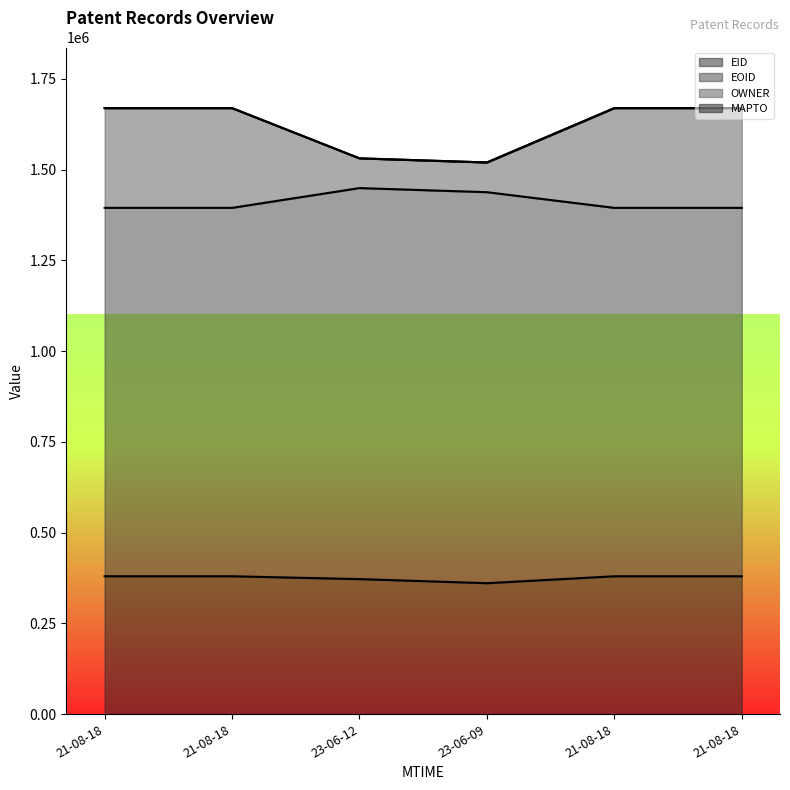

What is the greatest value displayed?

1669418